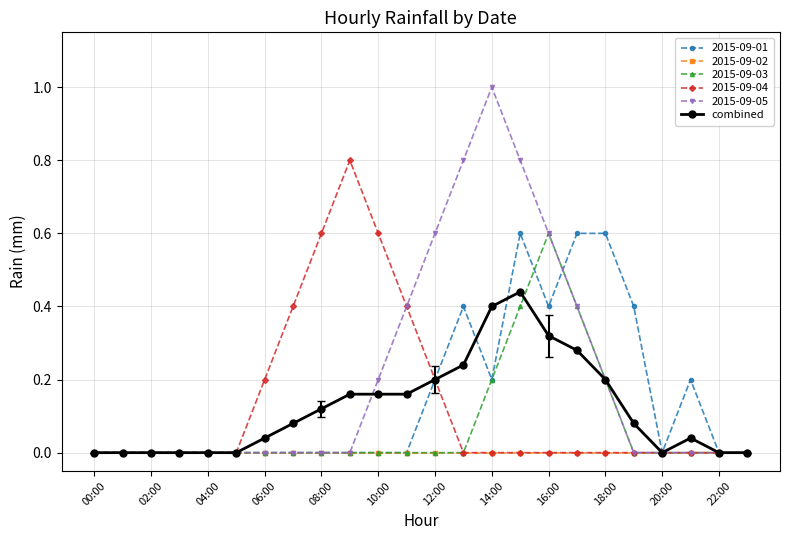

How many categories are shown in the chart?

24